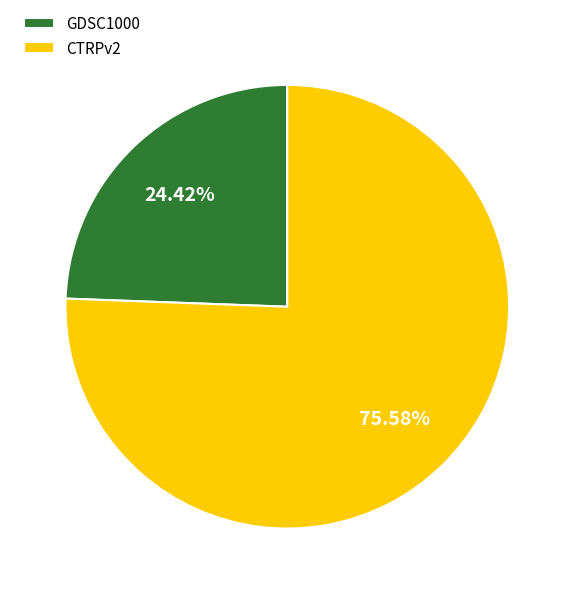

Which has a higher value, GDSC1000 or CTRPv2?

CTRPv2